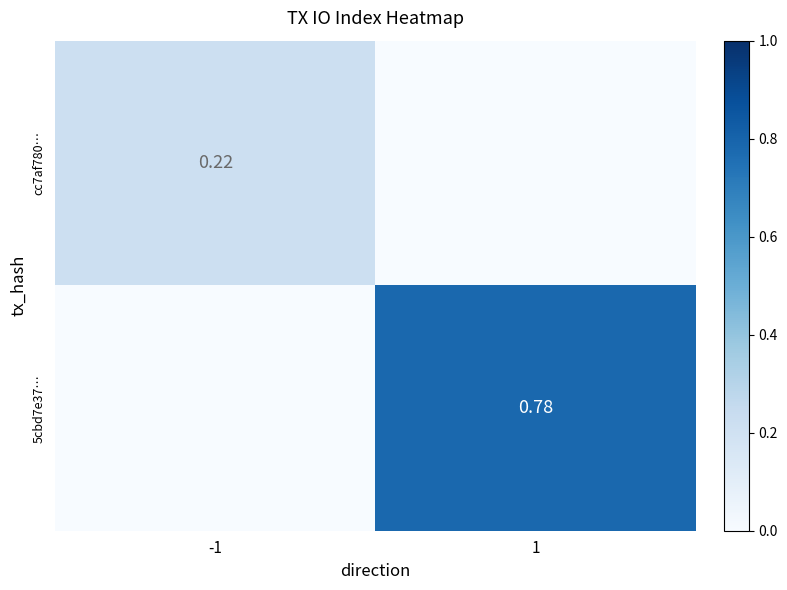

At which label is cc7af780… closest to 0?

1